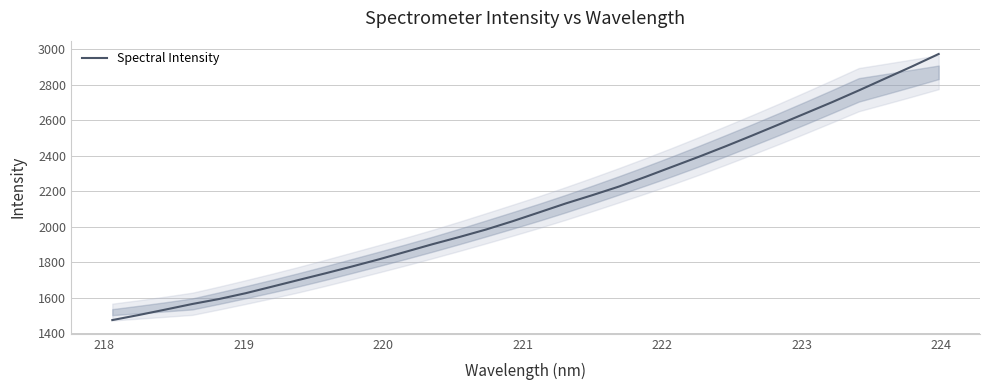

What is the greatest value displayed?

2973.2